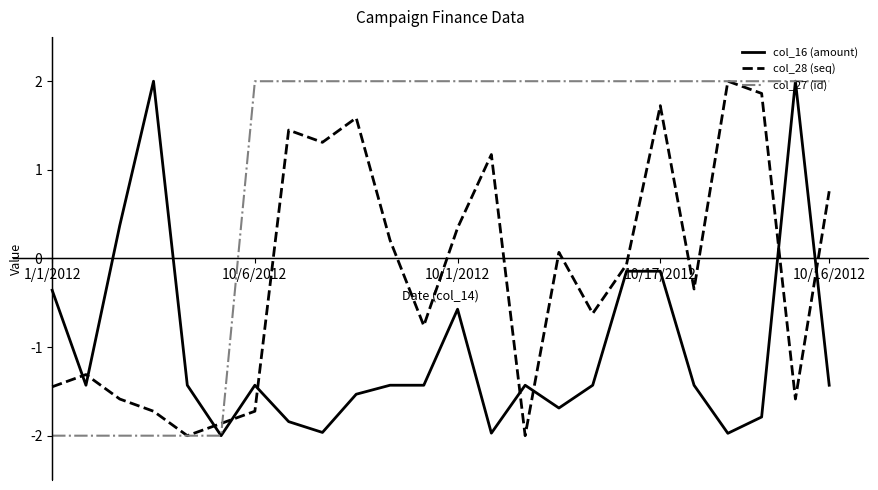

Which series has the largest total across all categories?

col_27 (id)